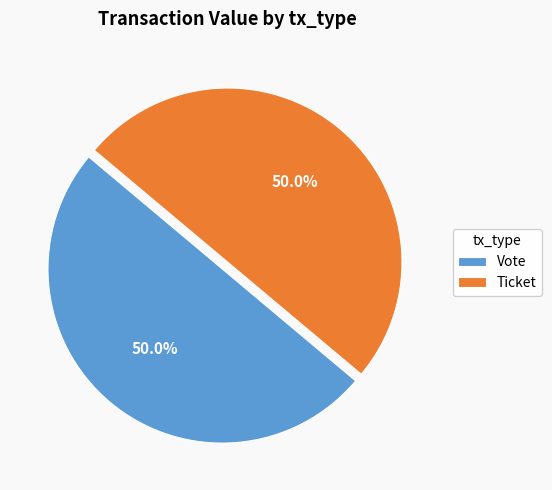

Combined, what portion of the pie is Vote and Ticket?

100.0%